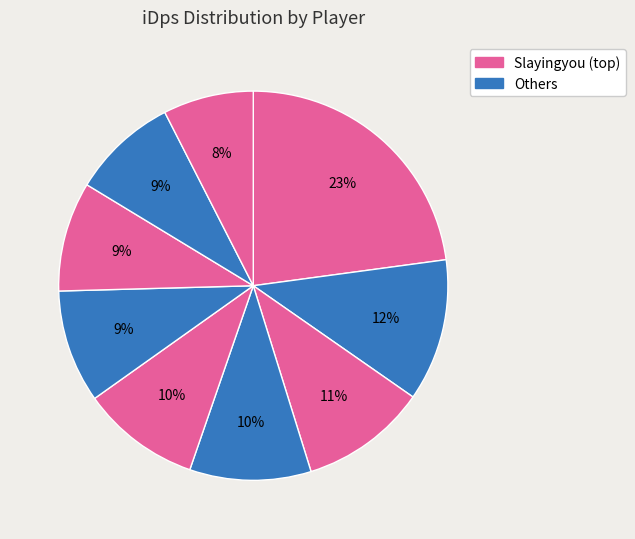

Count the number of slices in the pie.

9